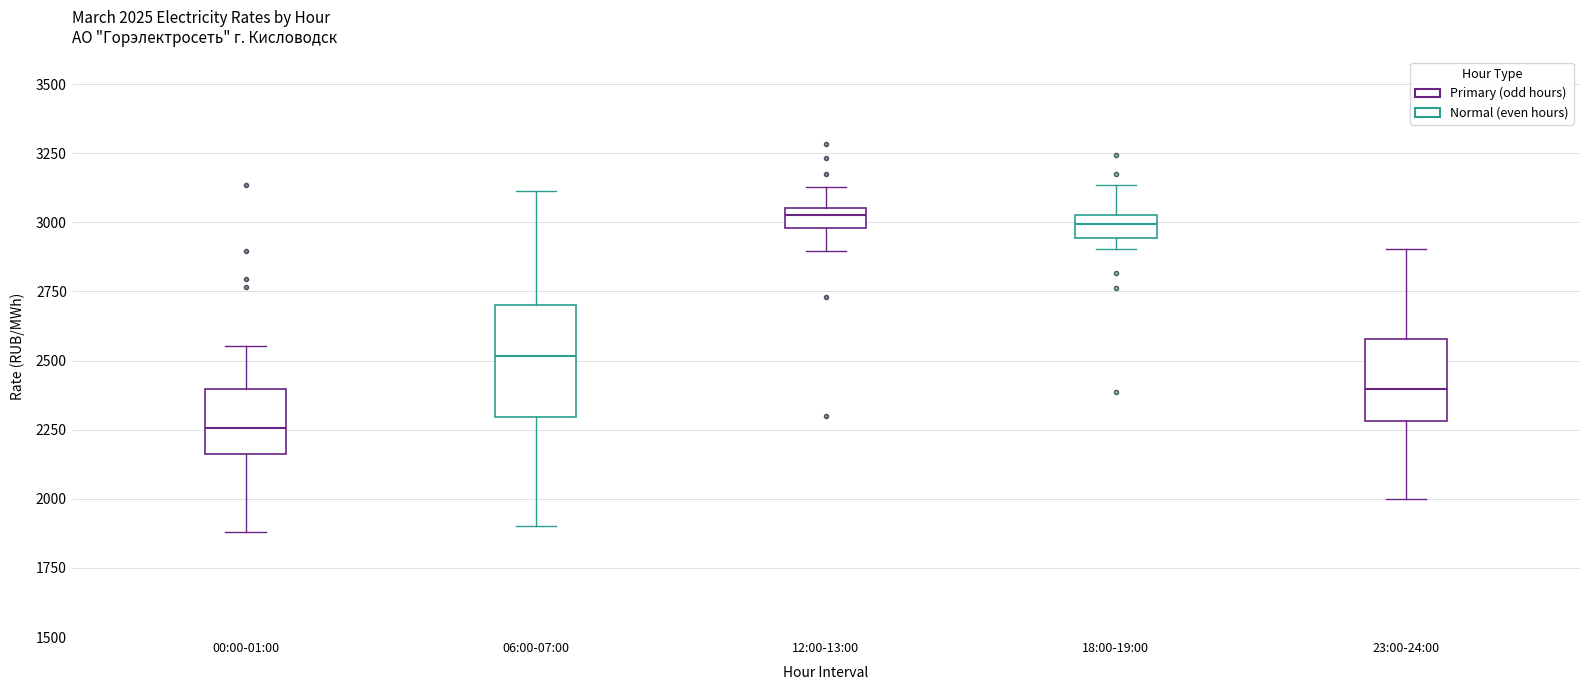

Which box is the tallest, from its lower edge to its upper edge?

06:00-07:00